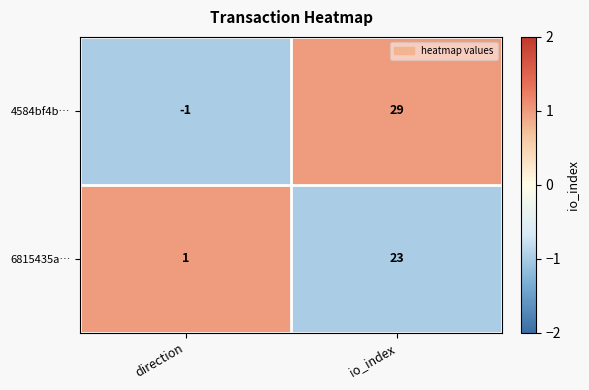

True or false: 6815435a… has a value of 1 at direction.

True